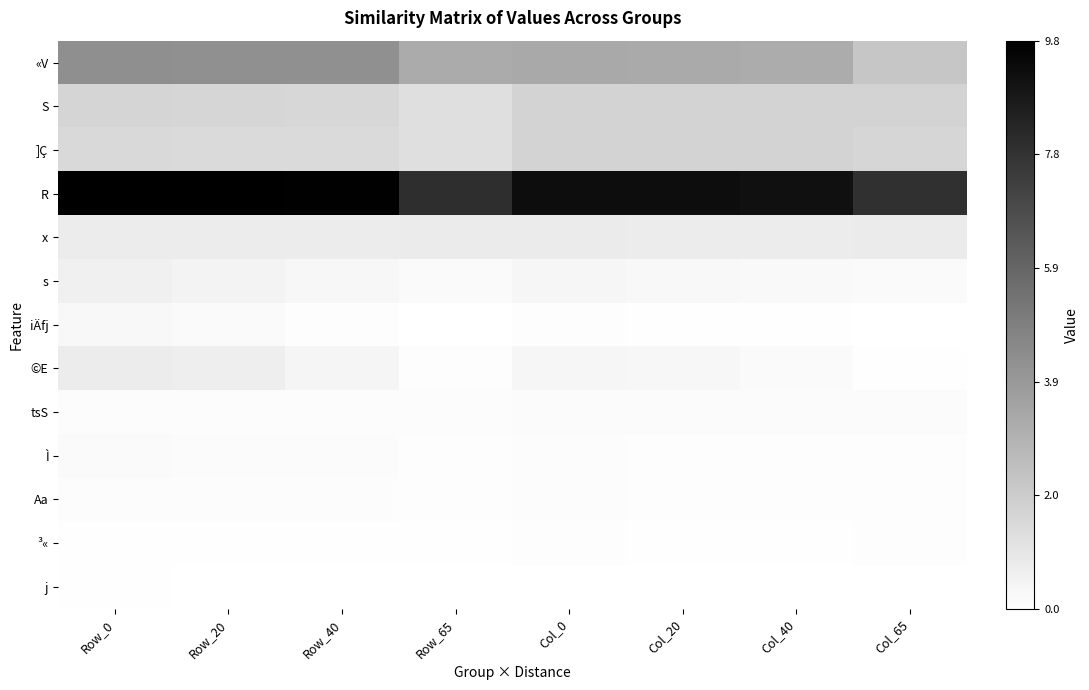

Which category has the lowest value across all series?

Col_20